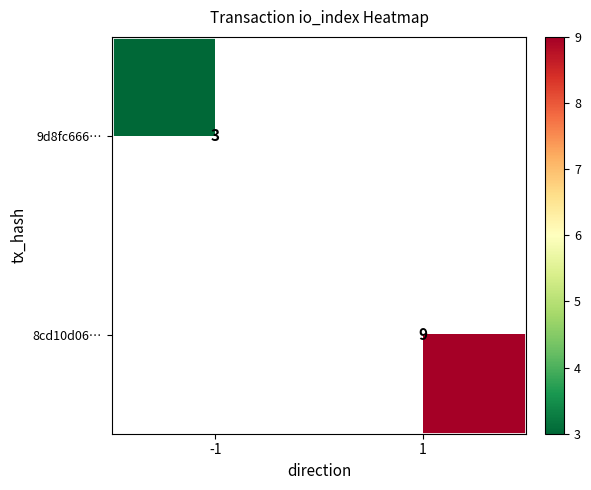

The 8cd10d06… series shows 9 at 1. True or false?

True